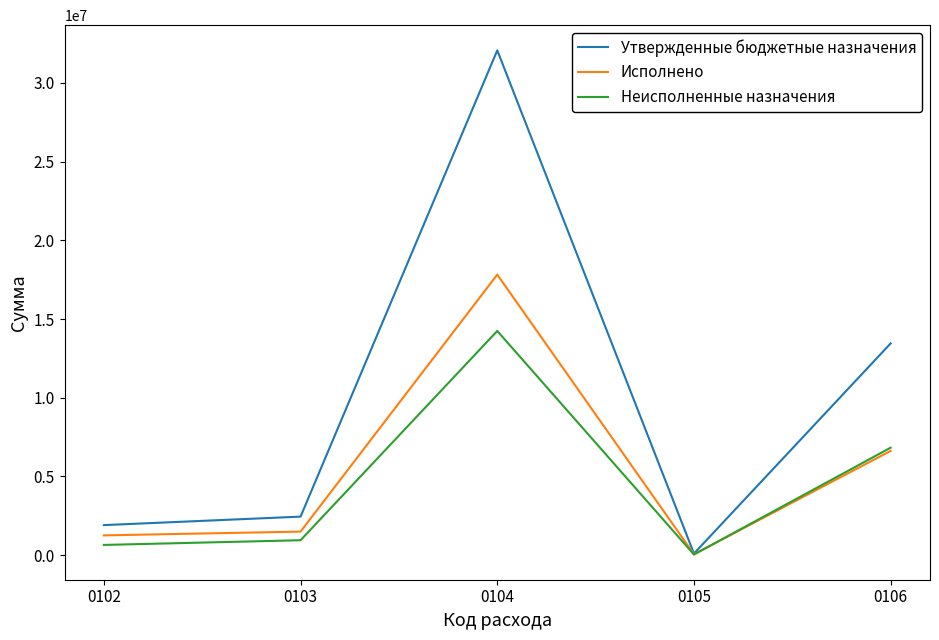

Which series has the widest spread of values?

Утвержденные бюджетные назначения